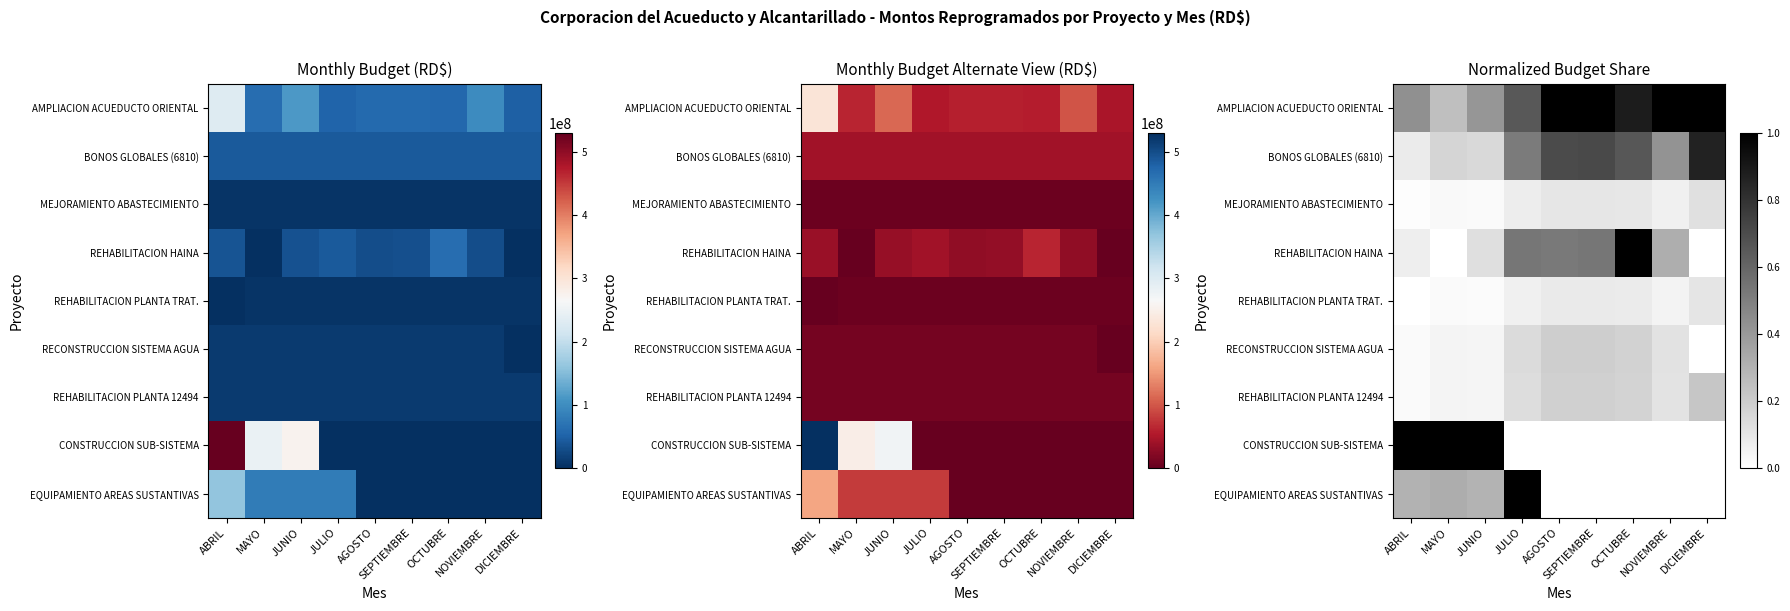

How many categories are shown in the chart?

9